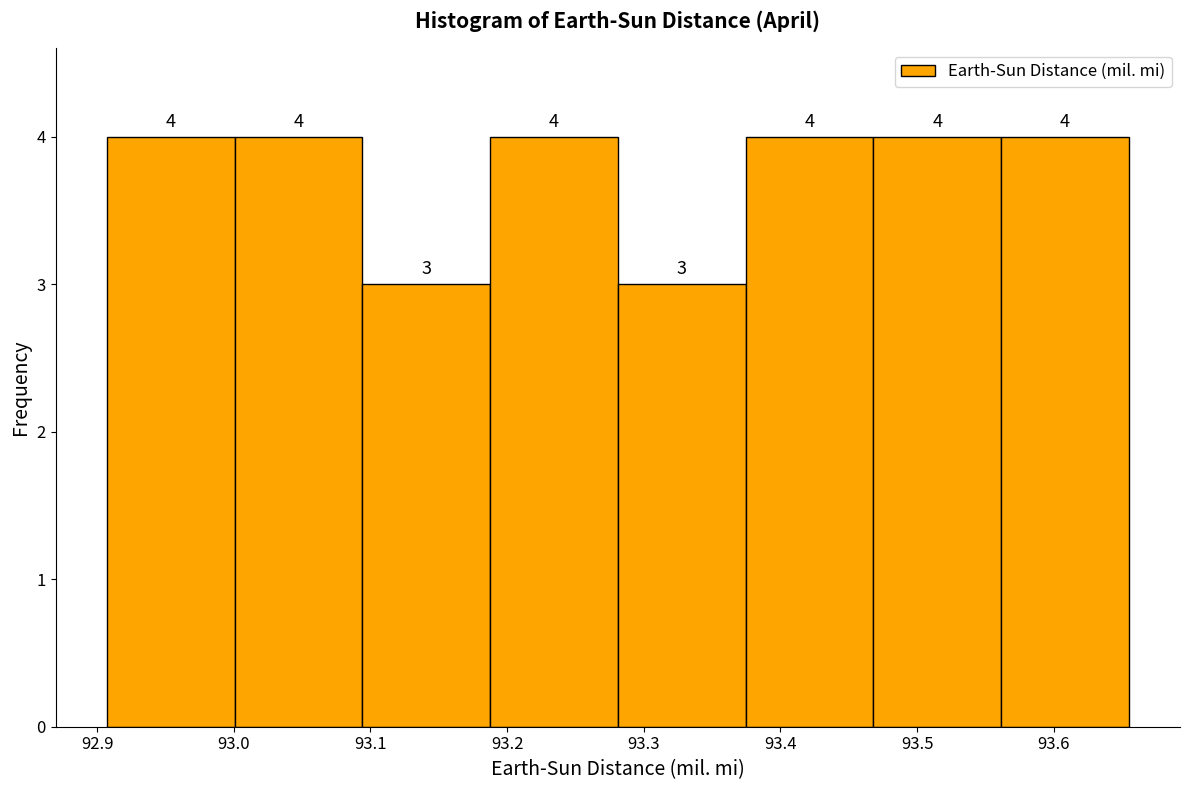

Reading left to right, transcribe this chart: for each bar, give the range it covers on the x-axis and its height. The bar edges are not printed on the chart, so give them approximately, as read against the axis.

92.91 to 93.00: 4
93.00 to 93.09: 4
93.09 to 93.19: 3
93.19 to 93.28: 4
93.28 to 93.37: 3
93.37 to 93.47: 4
93.47 to 93.56: 4
93.56 to 93.66: 4